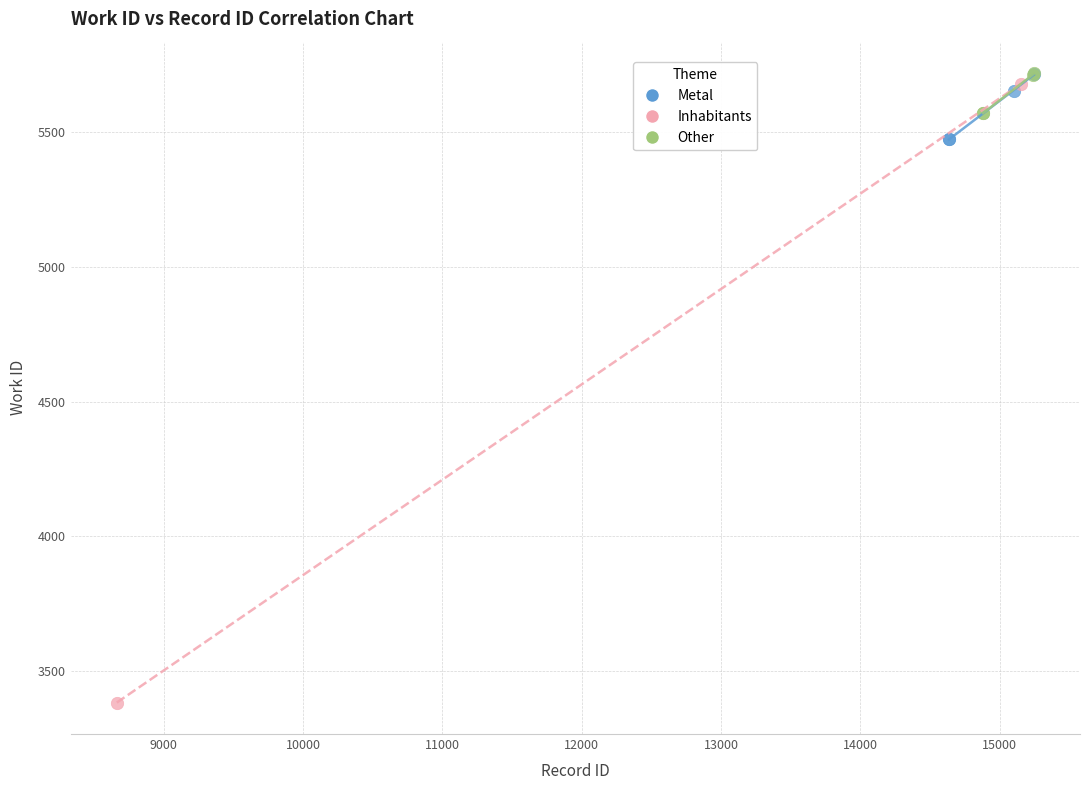

Which series has the largest Y range (max minus min)?

Inhabitants